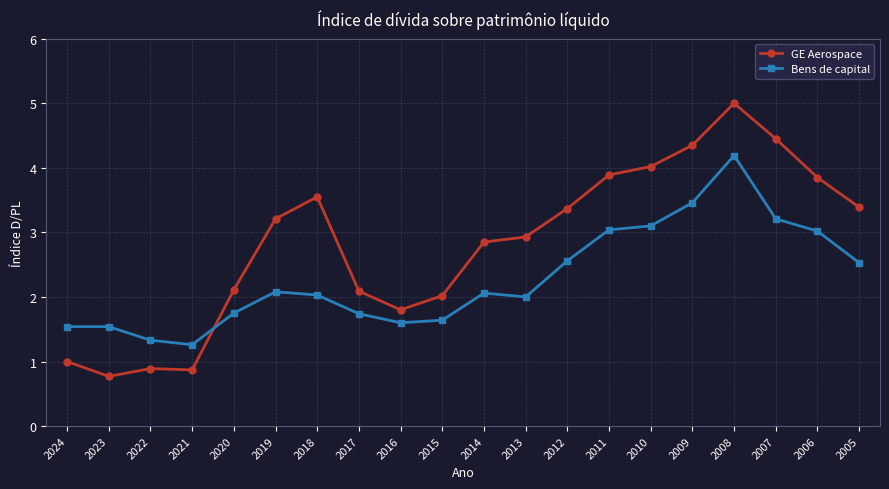

True or false: GE Aerospace has a value of 0.9 at 2021.

True